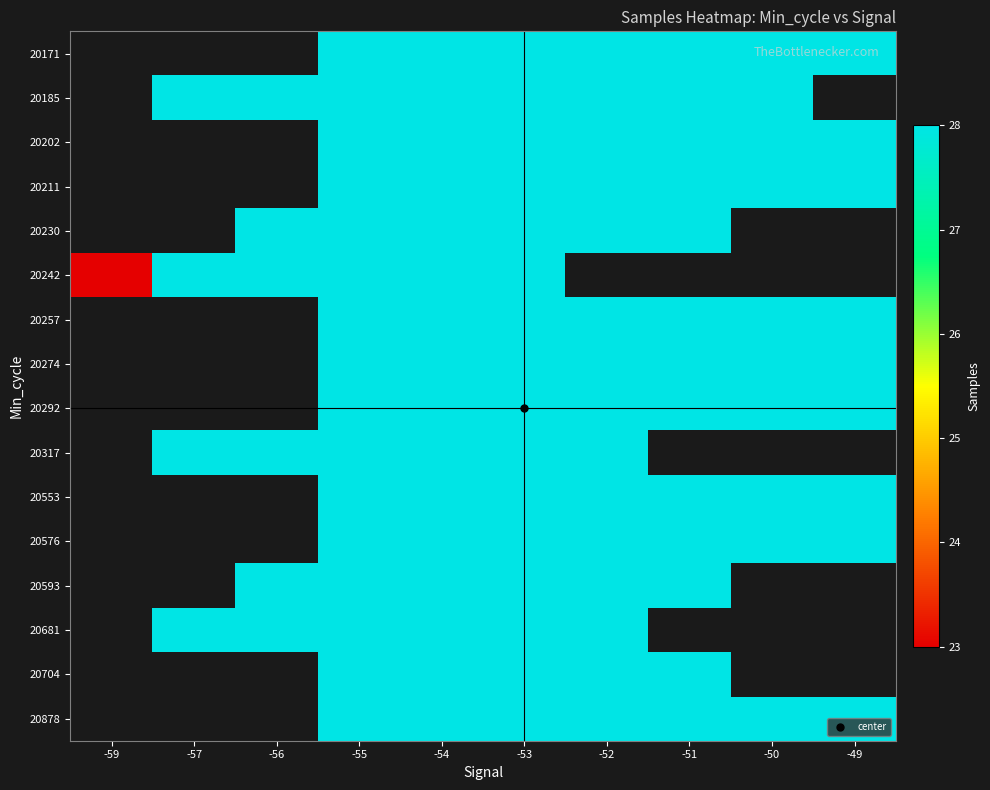

Which category has the highest value across all series?

-55